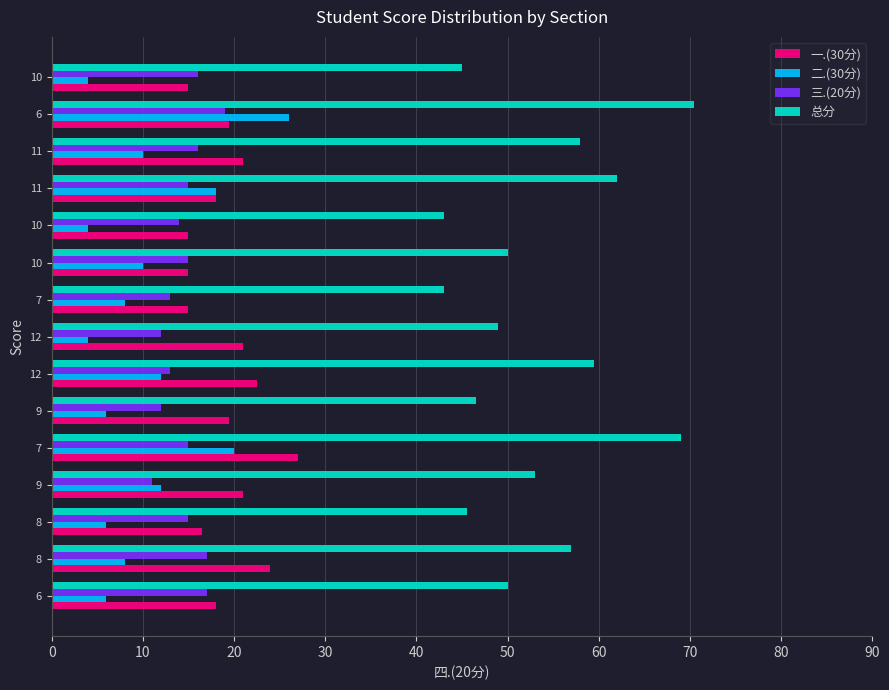

Count the number of categories in the chart.

15